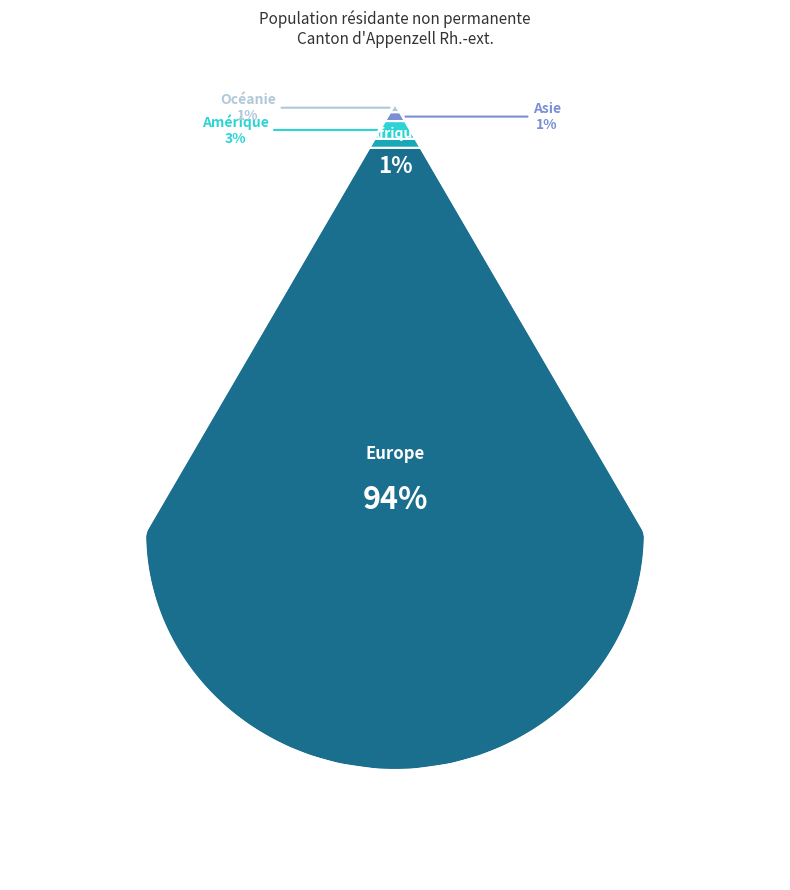

How many segments does this pie chart have?

5